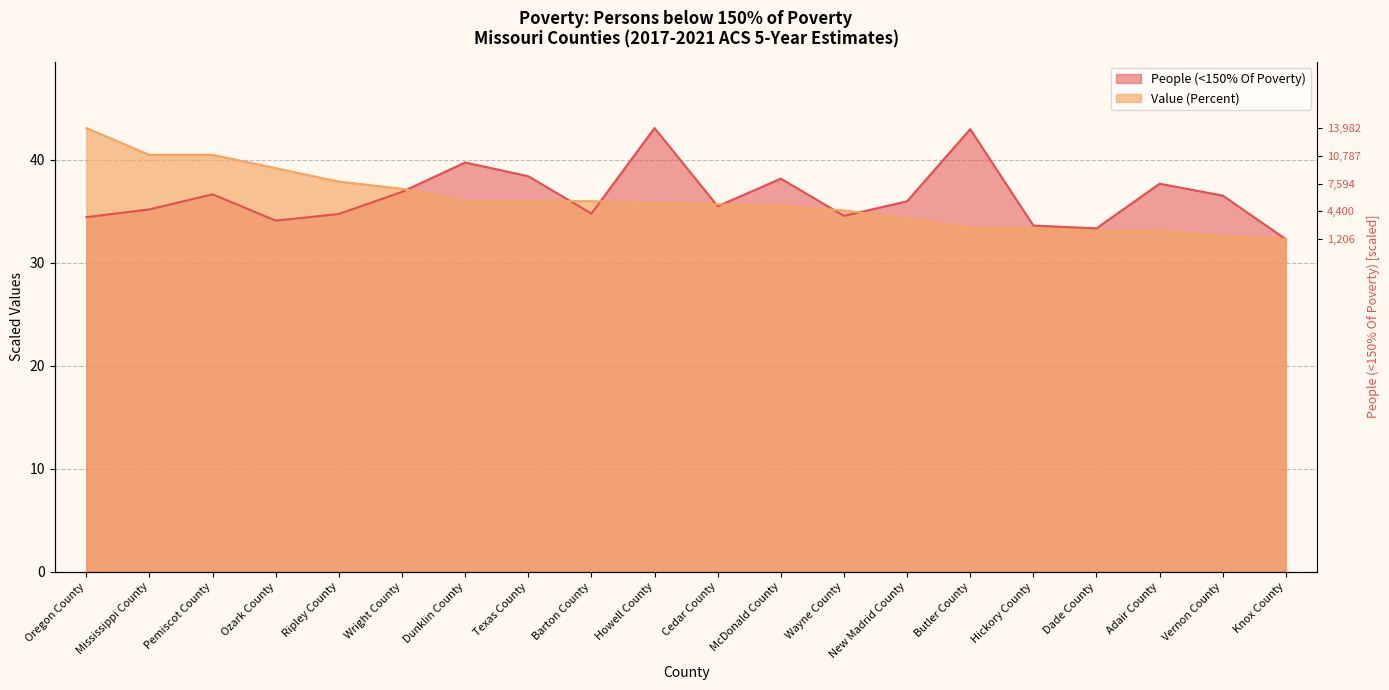

The value of People (<150% Of Poverty) at Dunklin County is 39.8. True or false?

True